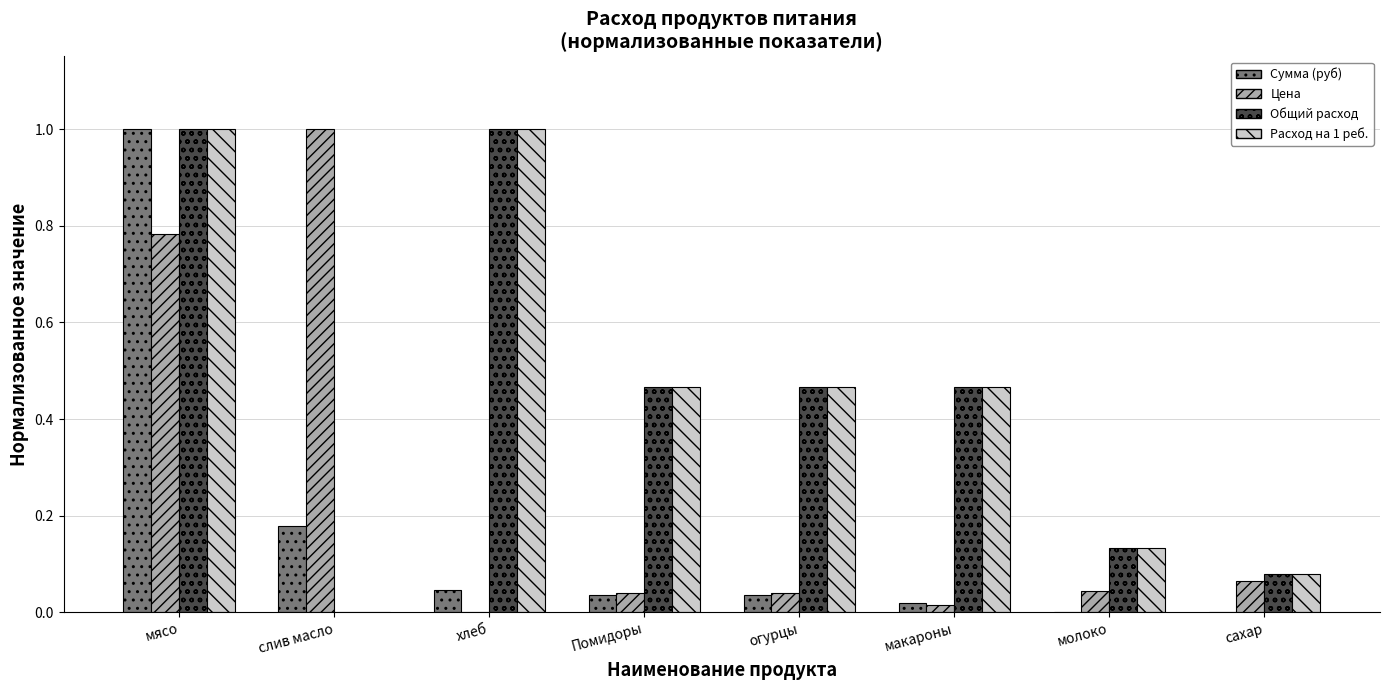

The value of Общий расход at Помидоры is 0.3. True or false?

False